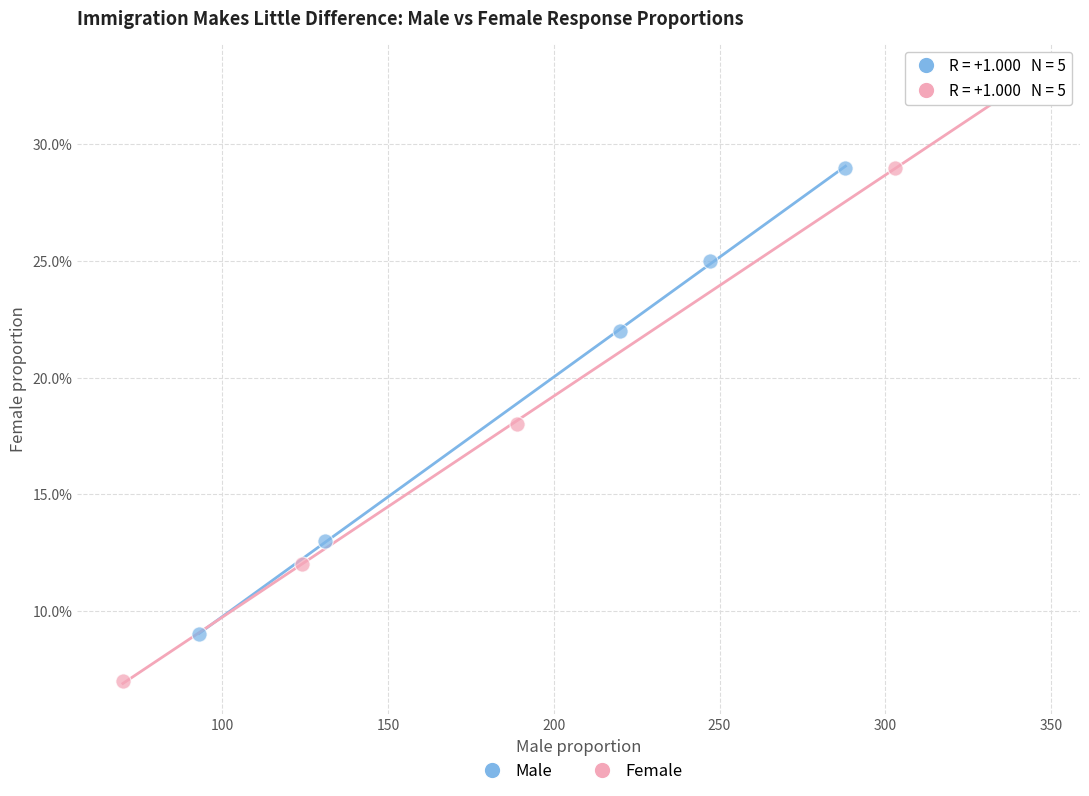

What are all the series names shown in the legend?

Male, Female